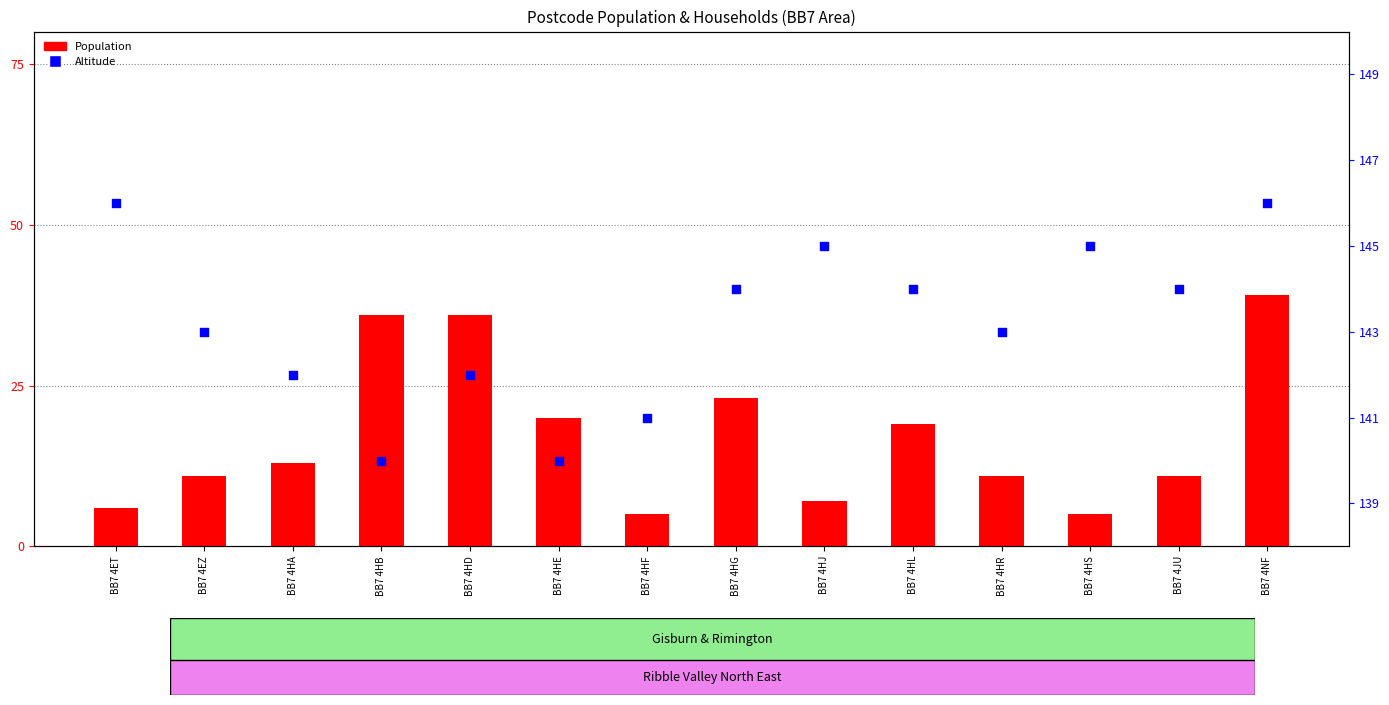

Which series has the widest spread of Y values?

Population